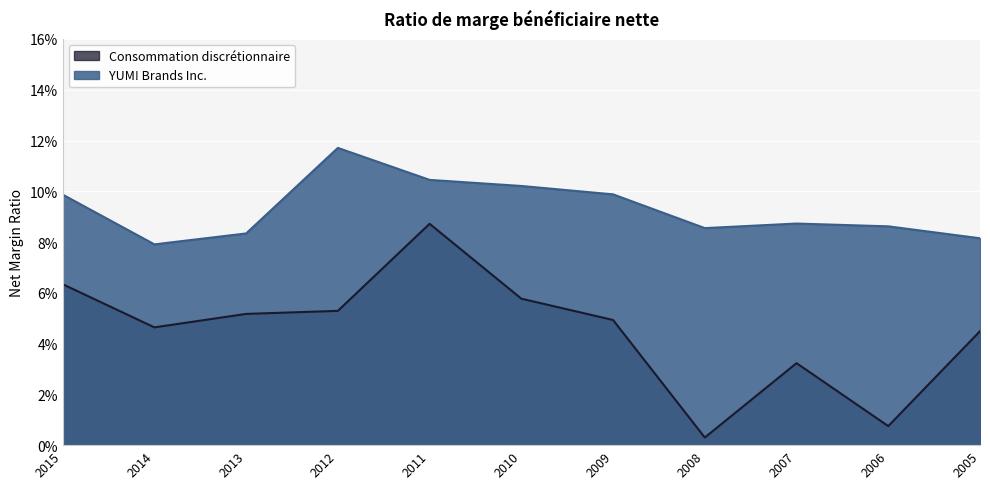

At which category is the sum across all series the highest?

2011